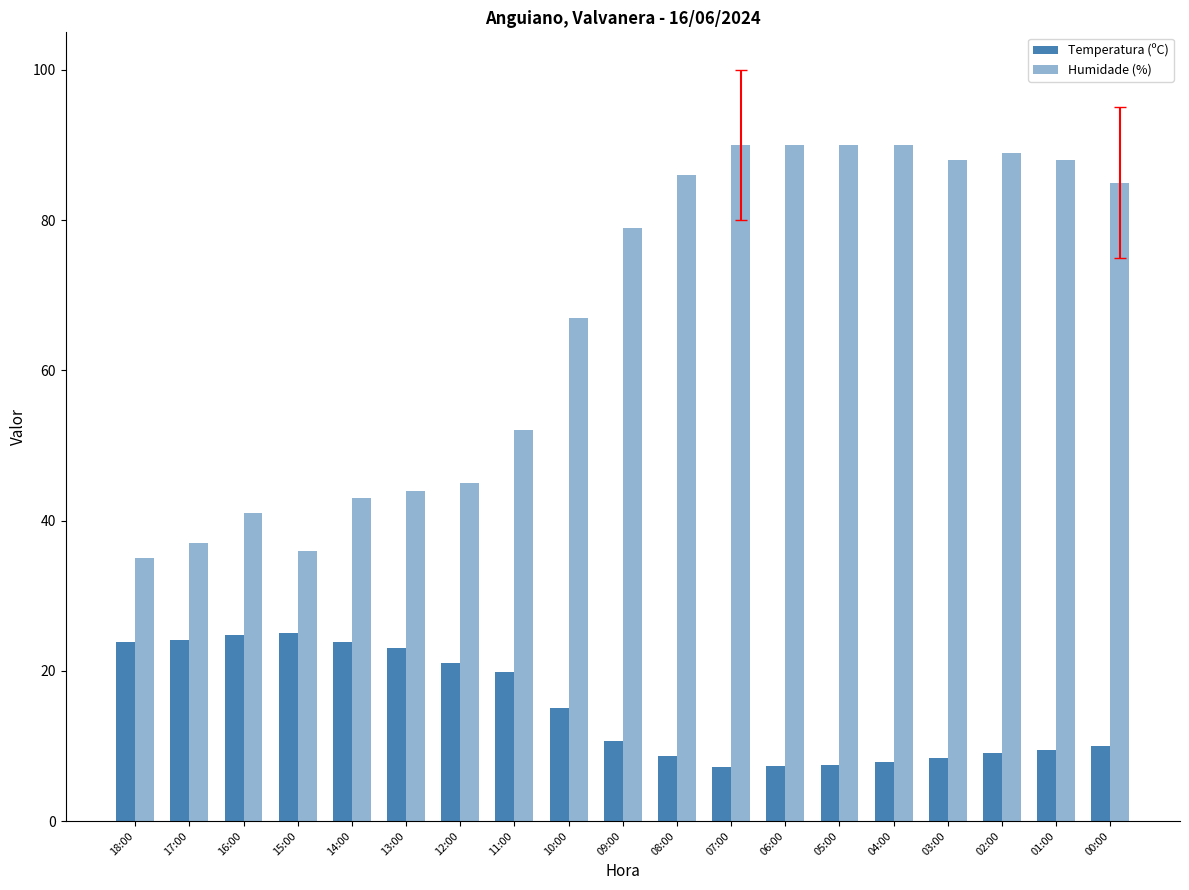

How many groups of bars are there?

19